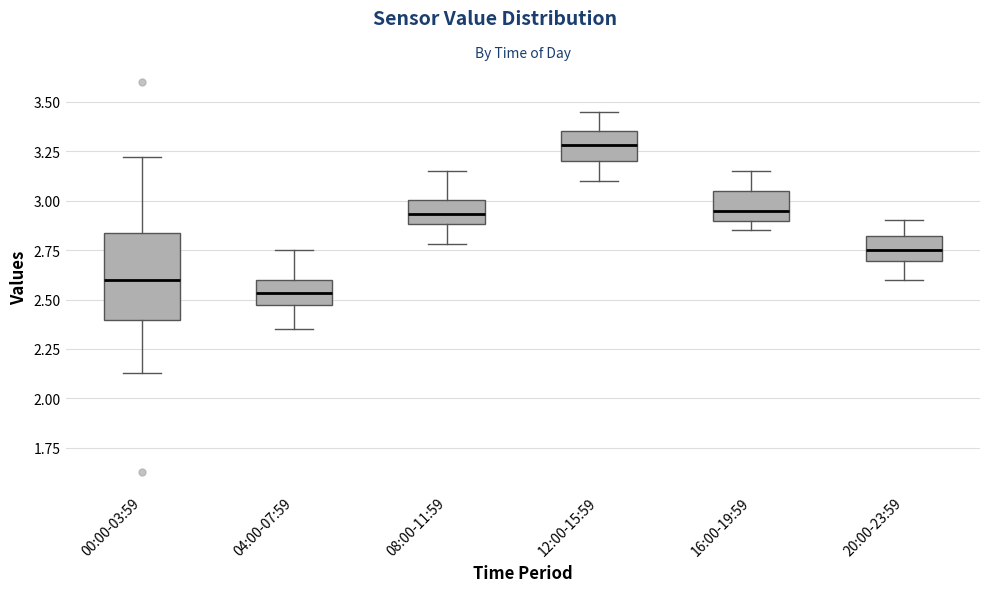

Which box has the lowest median line?

04:00-07:59